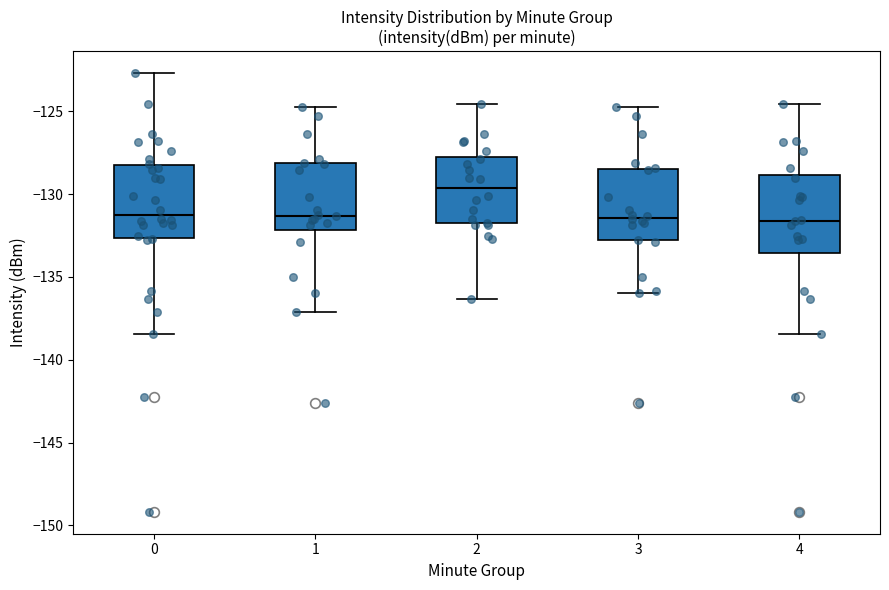

Reading left to right, transcribe this box plot: for each box, give where its median line is, the range the box spans, and where its two whiskers end, as read against the y-axis. The values are not printed on the chart, so give them approximately, as read against the axis.

0: median -131.0, box -132.5 to -128.0, whiskers -138.5 to -122.5
1: median -131.5, box -132.0 to -128.0, whiskers -137.0 to -124.5
2: median -129.5, box -132.0 to -128.0, whiskers -136.5 to -124.5
3: median -131.5, box -133.0 to -128.5, whiskers -136.0 to -124.5
4: median -131.5, box -133.5 to -129.0, whiskers -138.5 to -124.5